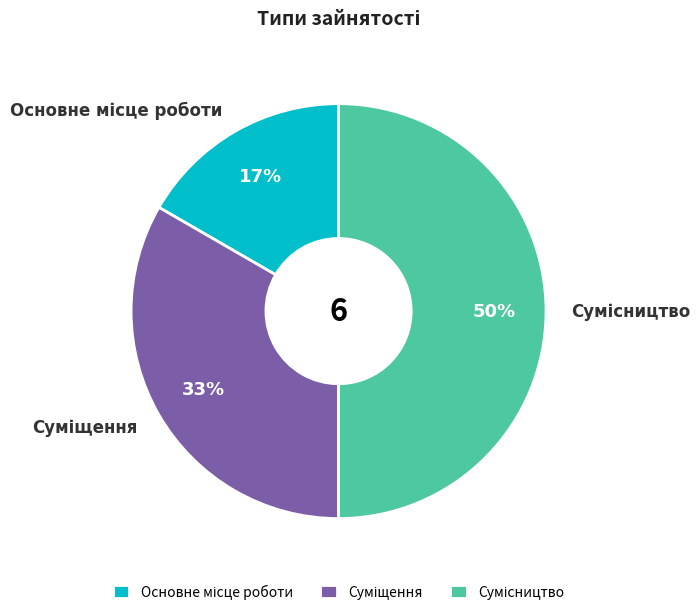

To the nearest percent, what is the average slice percentage?

33%